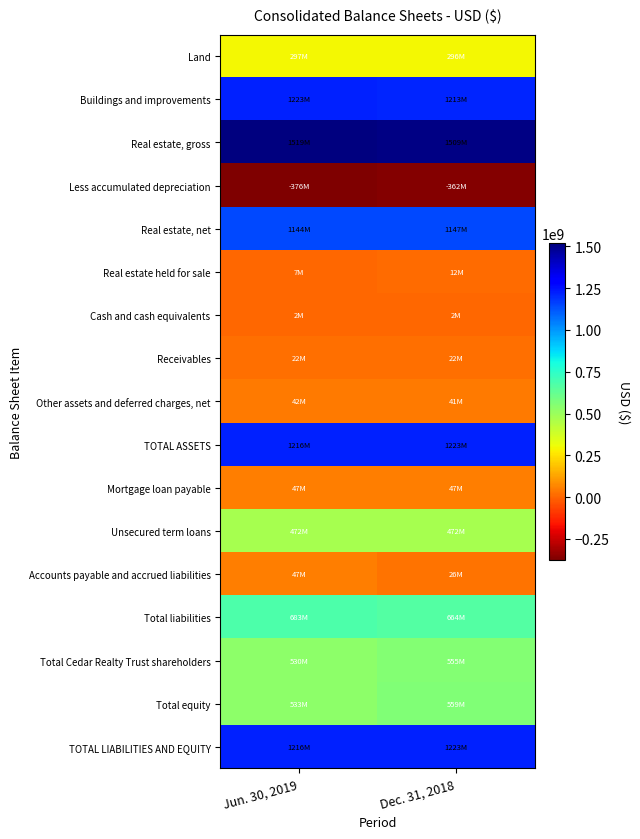

Reading left to right, list all the values displayed in this chart.

Land: Jun. 30, 2019=296554000	Dec. 31, 2018=295734000
Buildings and improvements: Jun. 30, 2019=1222918000	Dec. 31, 2018=1212948000
Real estate, gross: Jun. 30, 2019=1519472000	Dec. 31, 2018=1508682000
Less accumulated depreciation: Jun. 30, 2019=-375708000	Dec. 31, 2018=-361969000
Real estate, net: Jun. 30, 2019=1143764000	Dec. 31, 2018=1146713000
Real estate held for sale: Jun. 30, 2019=7244000	Dec. 31, 2018=11592000
Cash and cash equivalents: Jun. 30, 2019=2081000	Dec. 31, 2018=1977000
Receivables: Jun. 30, 2019=21535000	Dec. 31, 2018=21977000
Other assets and deferred charges, net: Jun. 30, 2019=41705000	Dec. 31, 2018=40642000
TOTAL ASSETS: Jun. 30, 2019=1216329000	Dec. 31, 2018=1222901000
Mortgage loan payable: Jun. 30, 2019=46848000	Dec. 31, 2018=47315000
Unsecured term loans: Jun. 30, 2019=472486000	Dec. 31, 2018=472132000
Accounts payable and accrued liabilities: Jun. 30, 2019=47031000	Dec. 31, 2018=26142000
Total liabilities: Jun. 30, 2019=682922000	Dec. 31, 2018=664185000
Total Cedar Realty Trust shareholders: Jun. 30, 2019=529975000	Dec. 31, 2018=555425000
Total equity: Jun. 30, 2019=533407000	Dec. 31, 2018=558716000
TOTAL LIABILITIES AND EQUITY: Jun. 30, 2019=1216329000	Dec. 31, 2018=1222901000